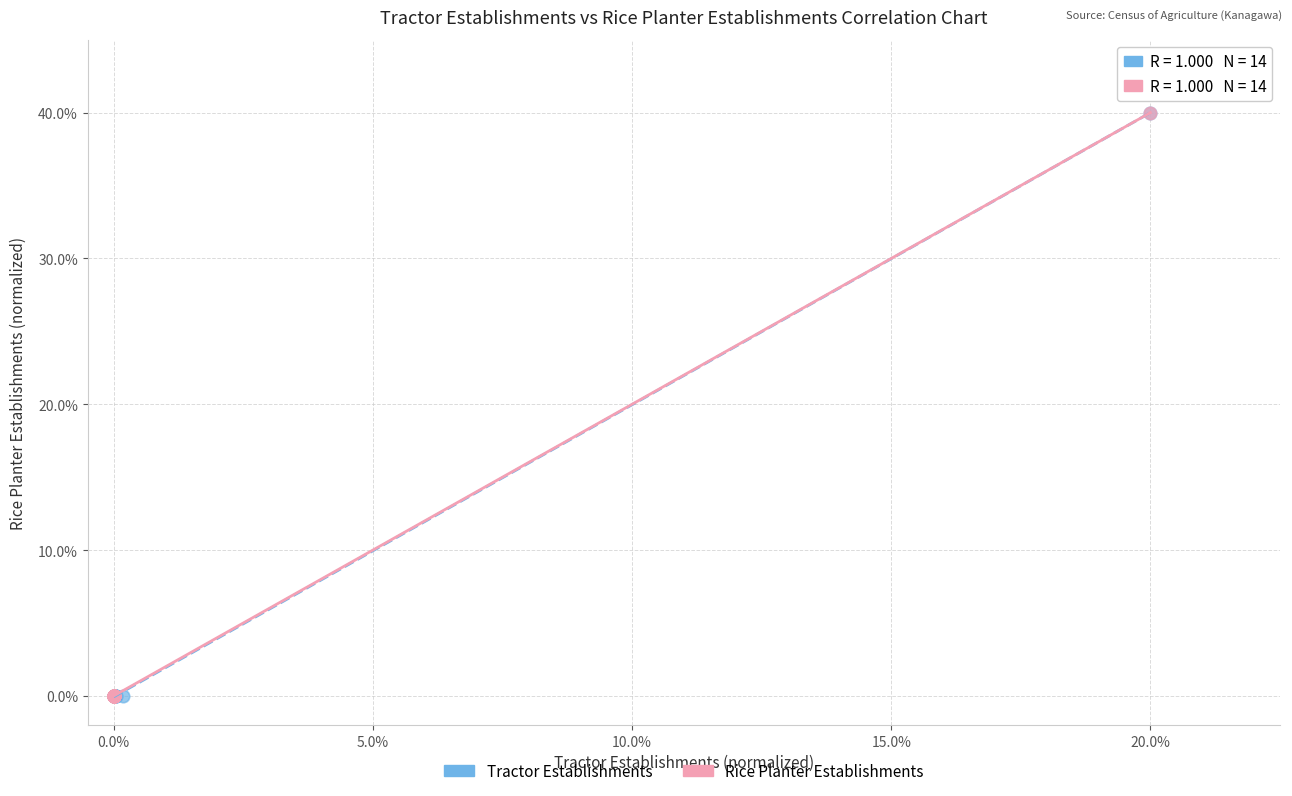

What are all the series names shown in the legend?

Tractor Establishments, Rice Planter Establishments